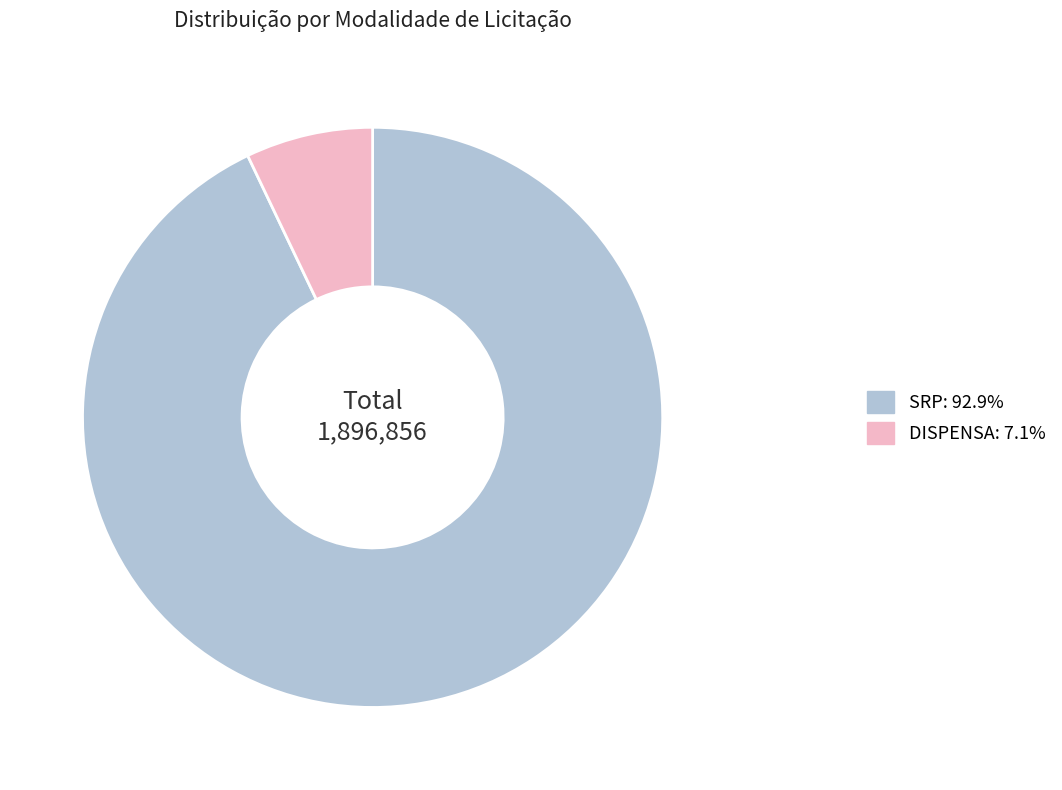

Is there any slice that represents more than half of the pie?

Yes